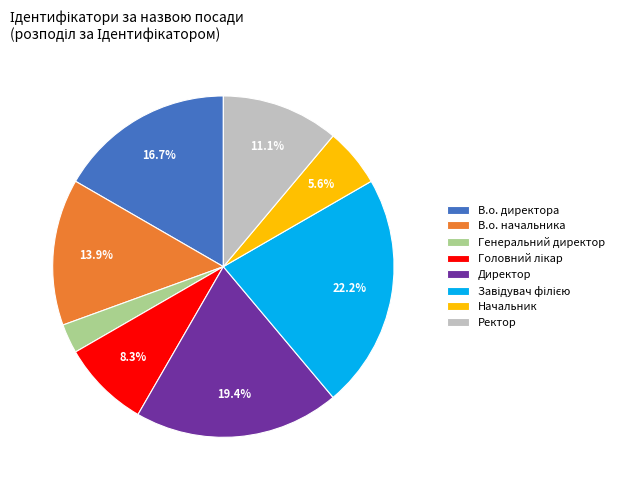

How many slices are in this pie chart?

8